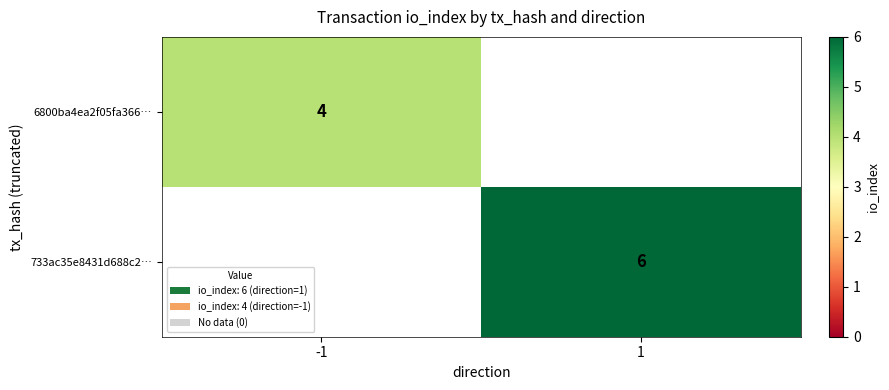

Is the value of 733ac35e8431d688c2… at 1 greater than the value of 6800ba4ea2f05fa366… at -1?

Yes